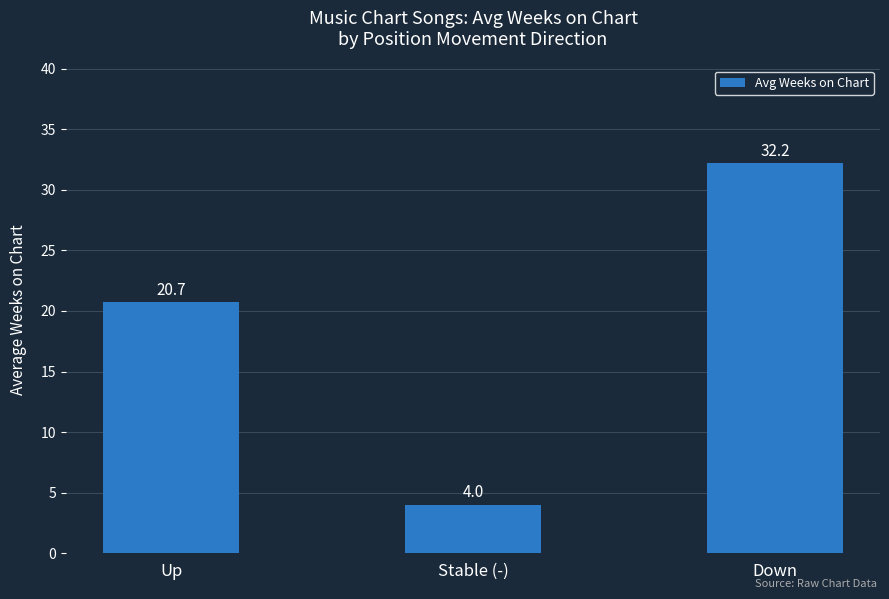

What is the label of the 1st bar from the left?

Up